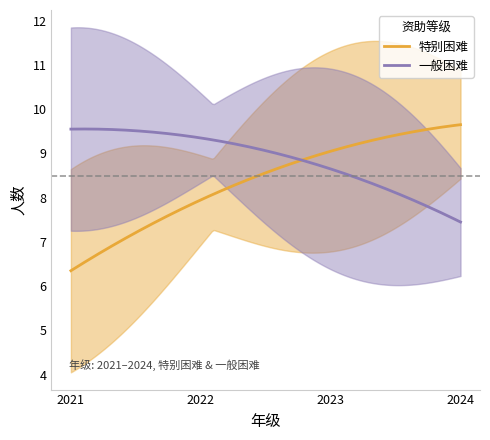

Does the chart display data point markers on the line(s)?

No